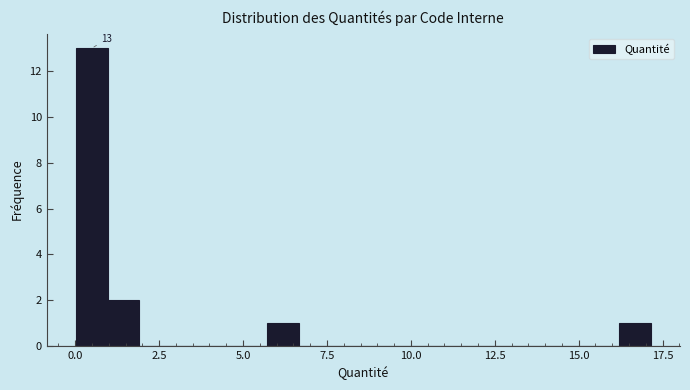

Read against the x-axis, roughly where is the centre of the tallest bar?

0.5